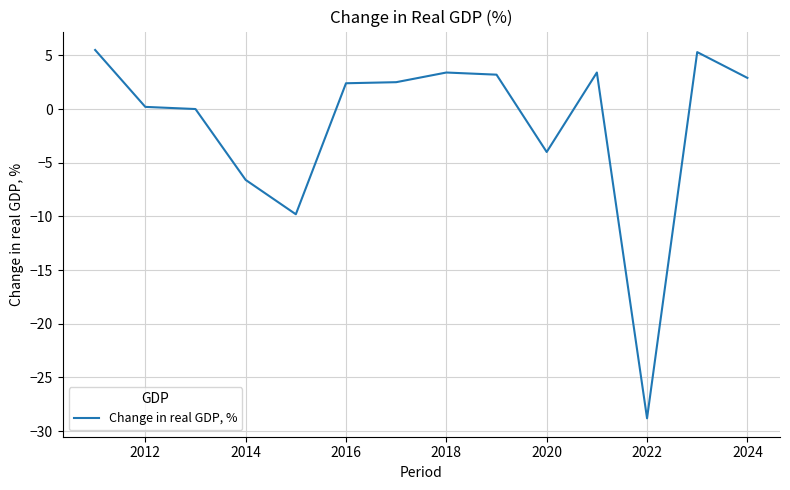

What is the minimum value shown in the chart?

-28.8